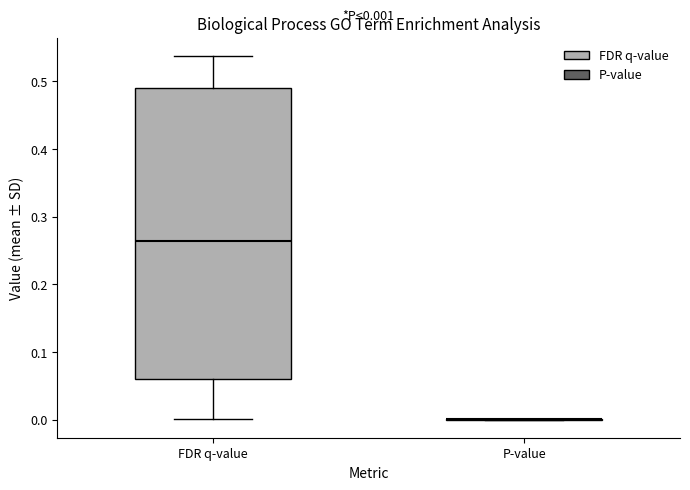

Comparing the boxes themselves (not the whiskers), which one is the tallest?

FDR q-value